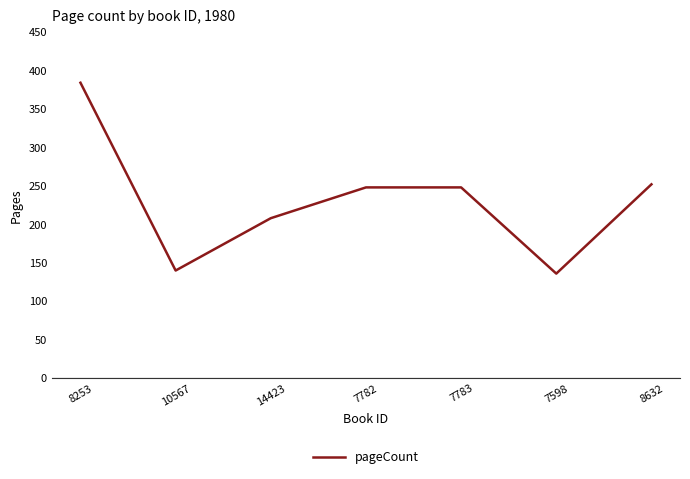

How many interior local valleys (lower than both neighbors) does the data have?

2